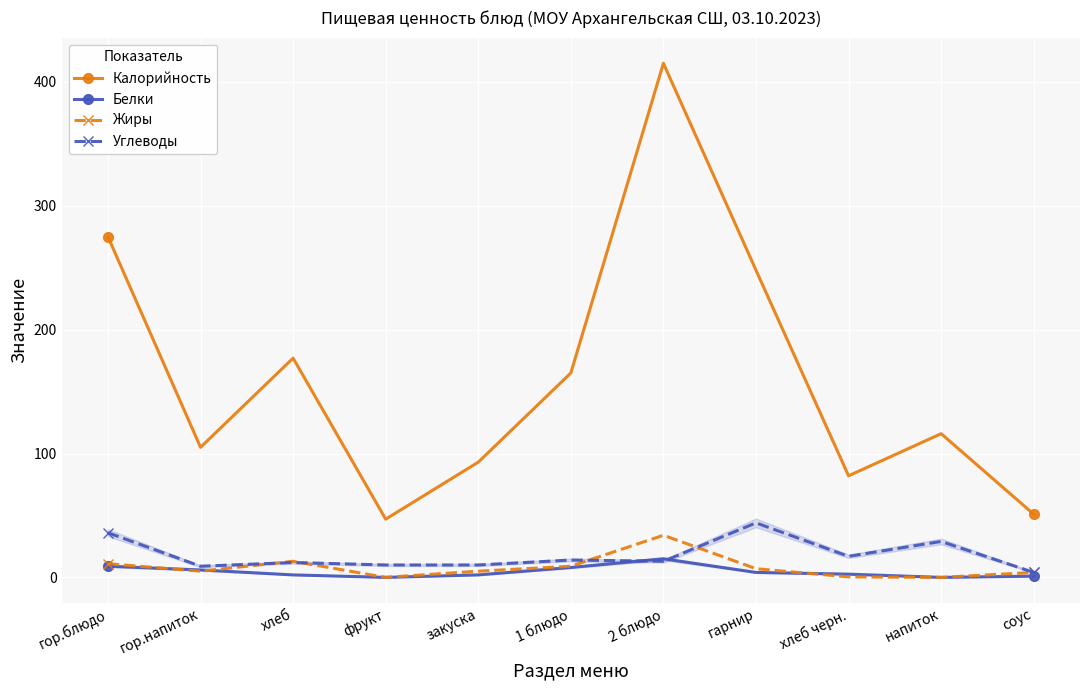

What are all the series names shown in the legend?

Калорийность, Белки, Жиры, Углеводы